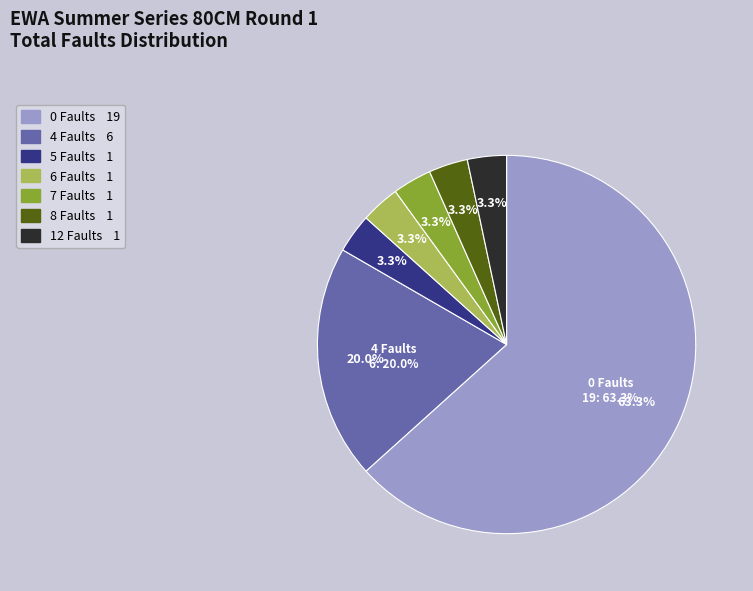

How many slices are in this pie chart?

7